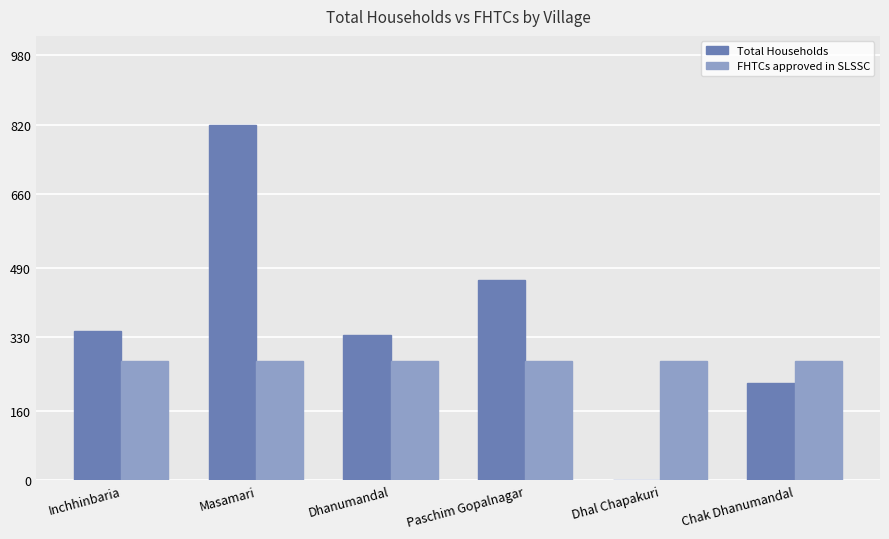

Which series changed the most between Masamari and Dhal Chapakuri?

Total Households